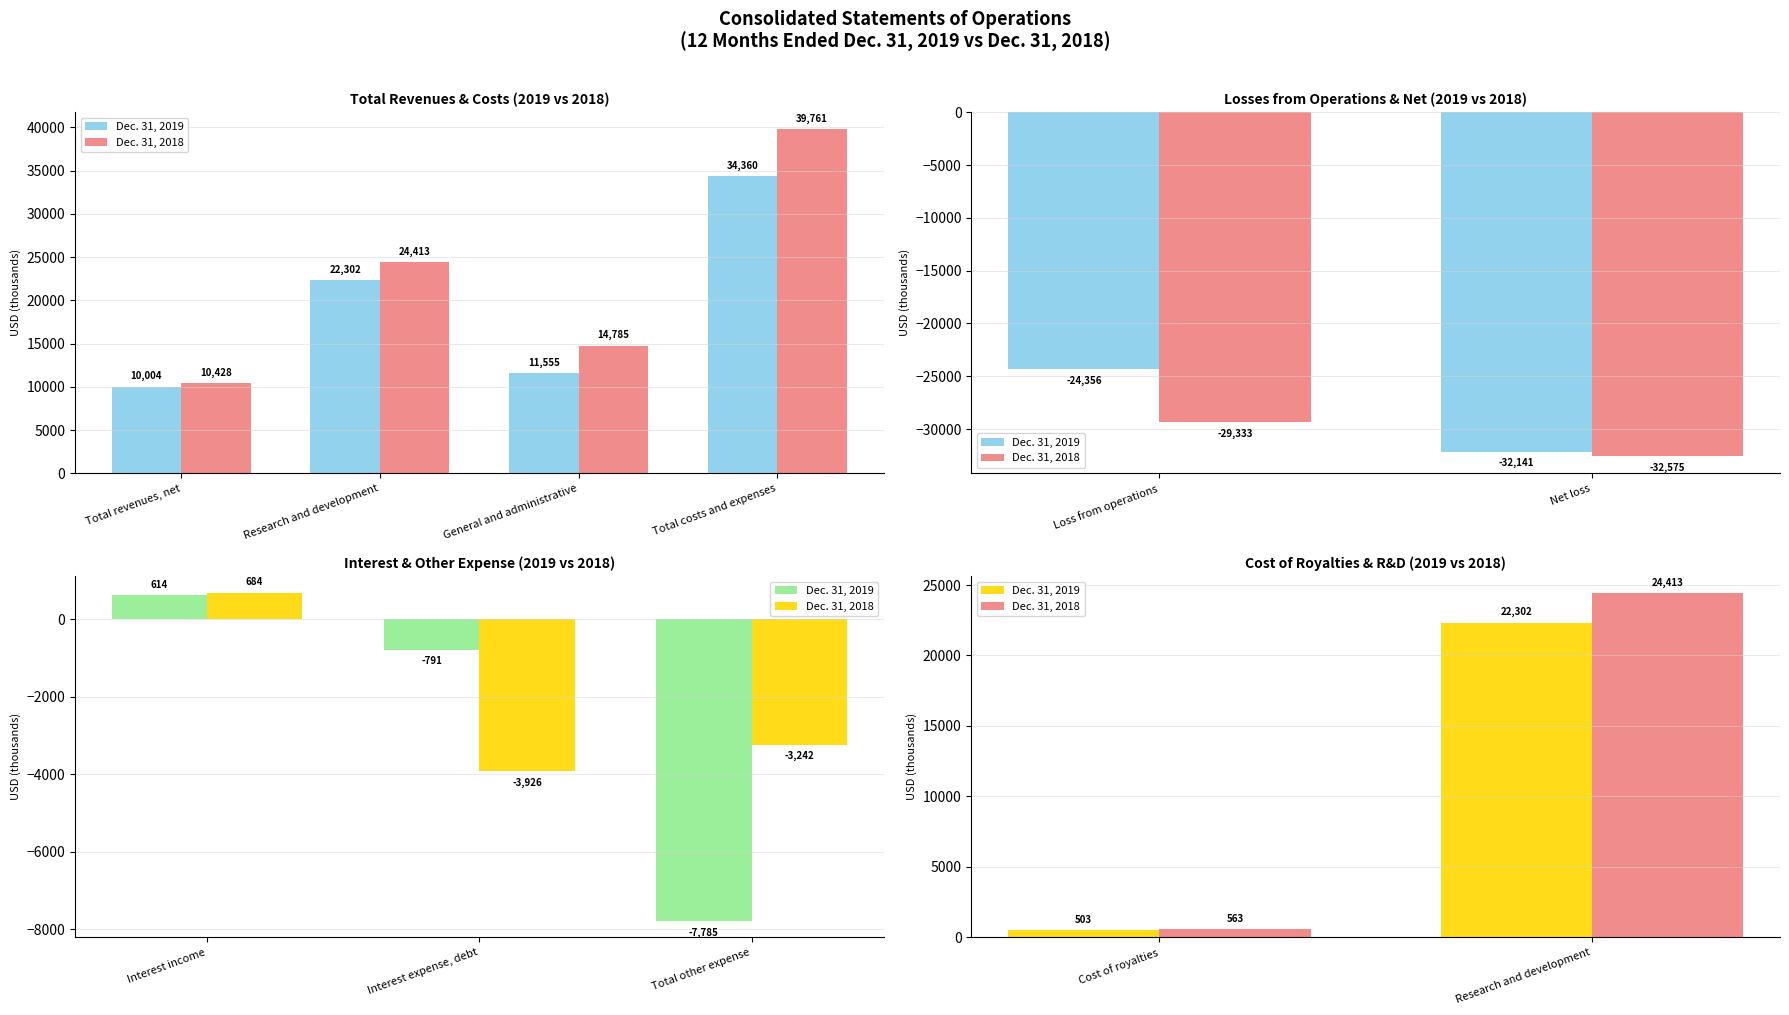

What position from the left is Research and development?

2